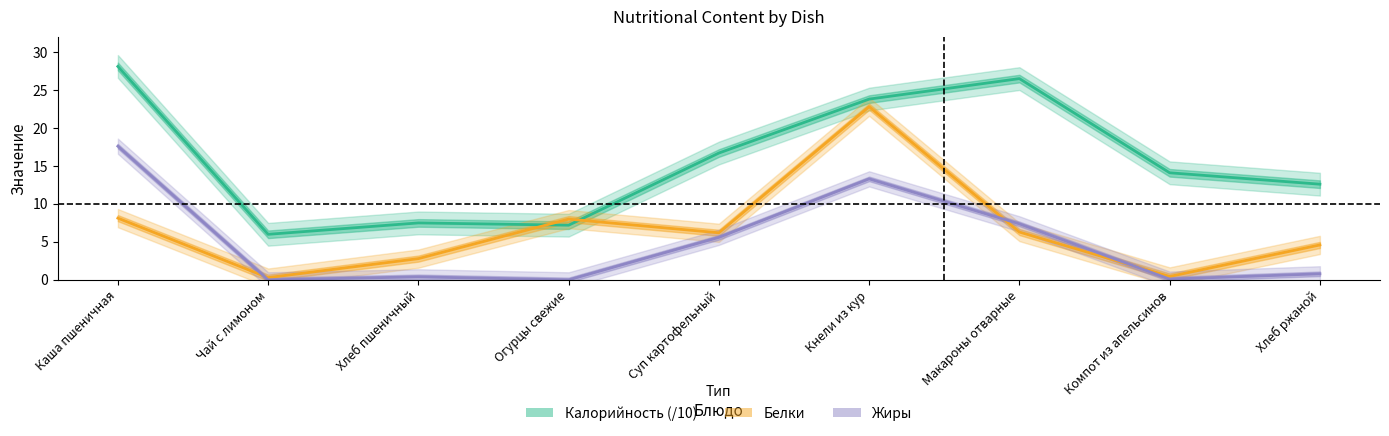

What is the label of the 2nd point from the left?

Чай с лимоном